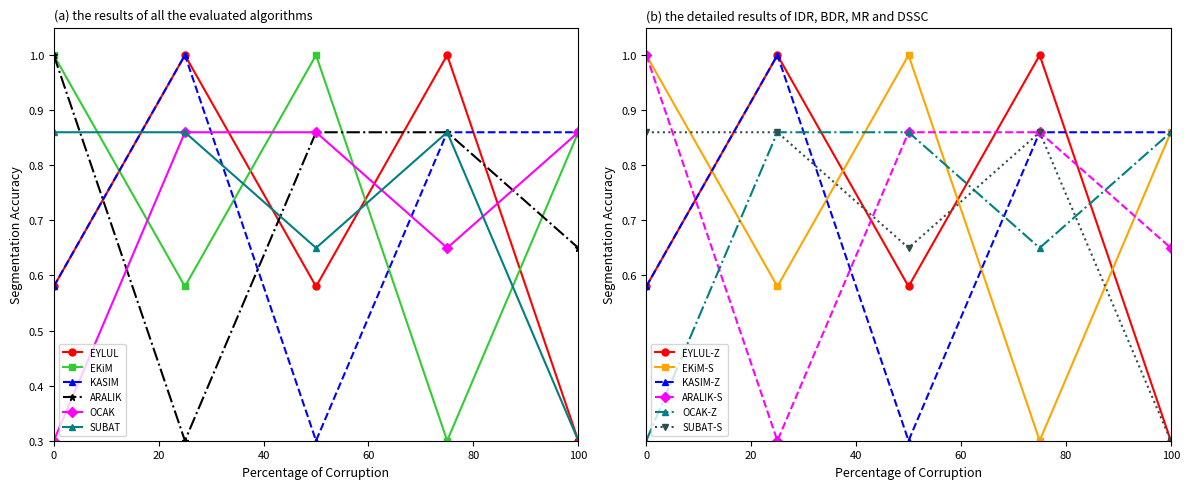

How many interior local valleys does the OCAK series have?

1